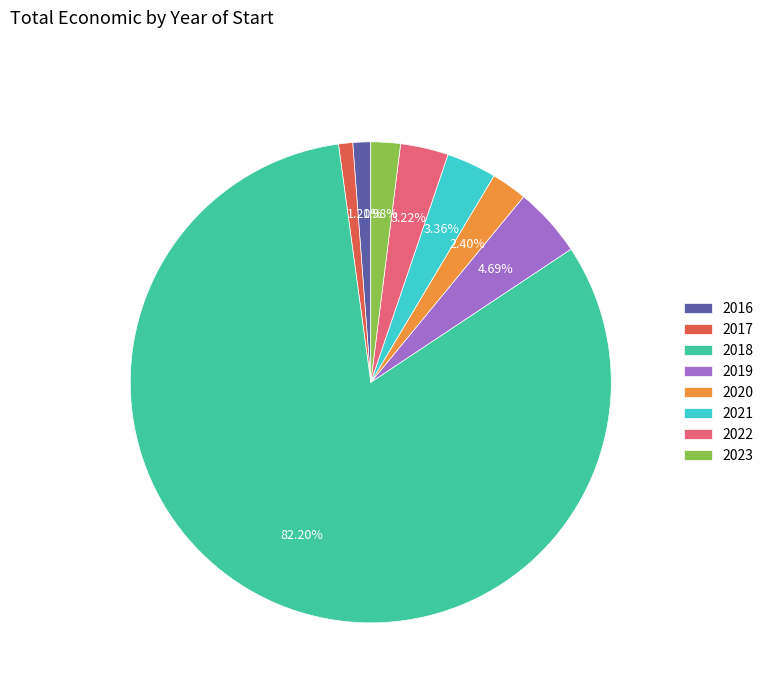

Is the sum of 2023 and 2018 greater than half?

Yes